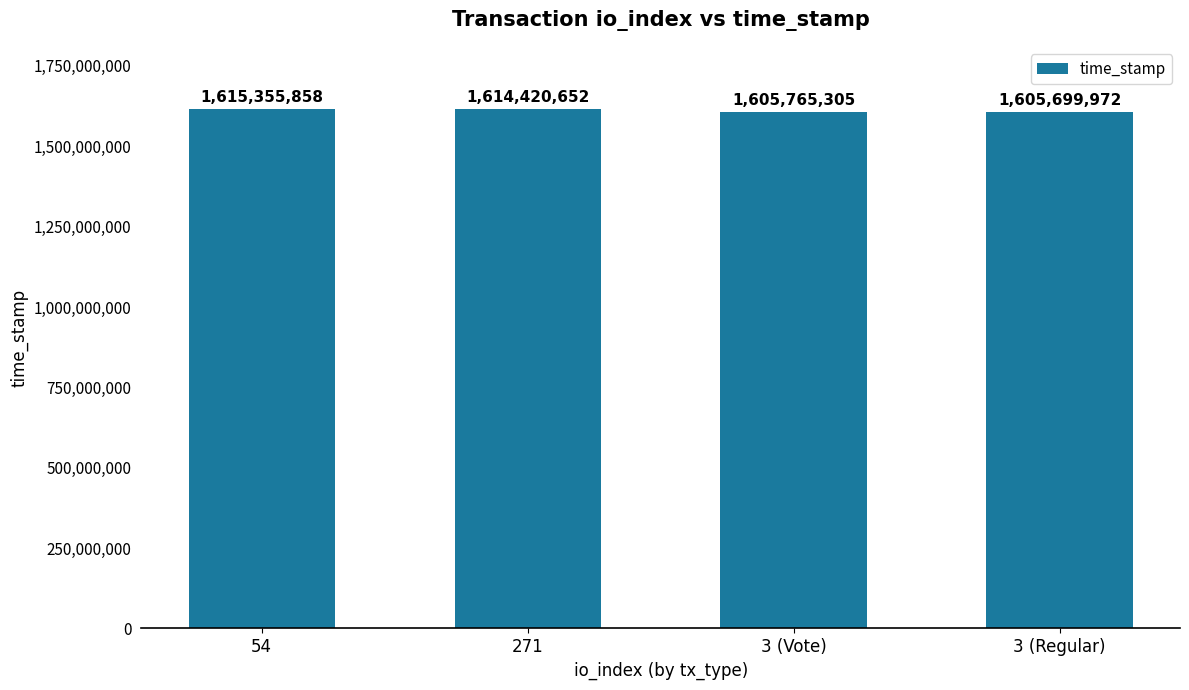

What is the maximum value shown in the chart?

1615355858